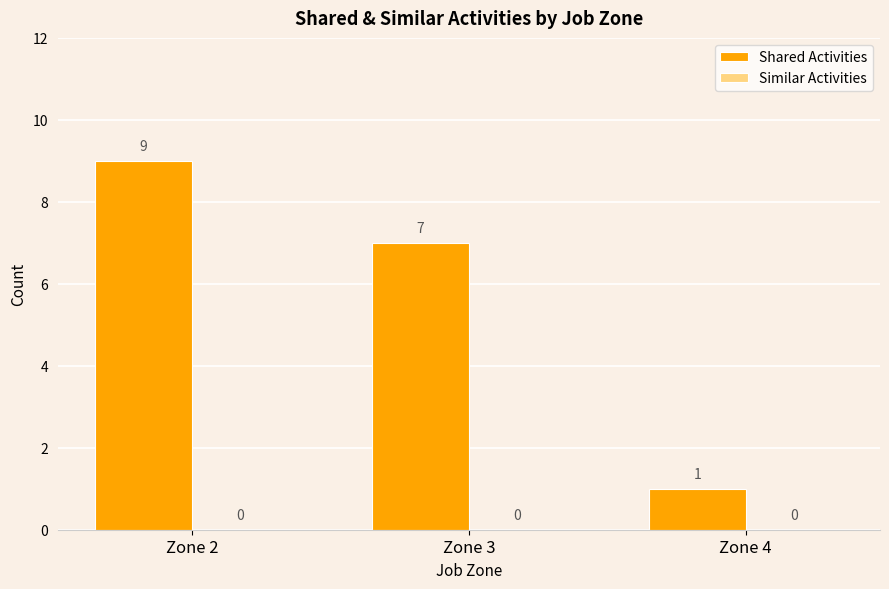

Which has a higher value, Zone 4 or Zone 2?

Zone 2